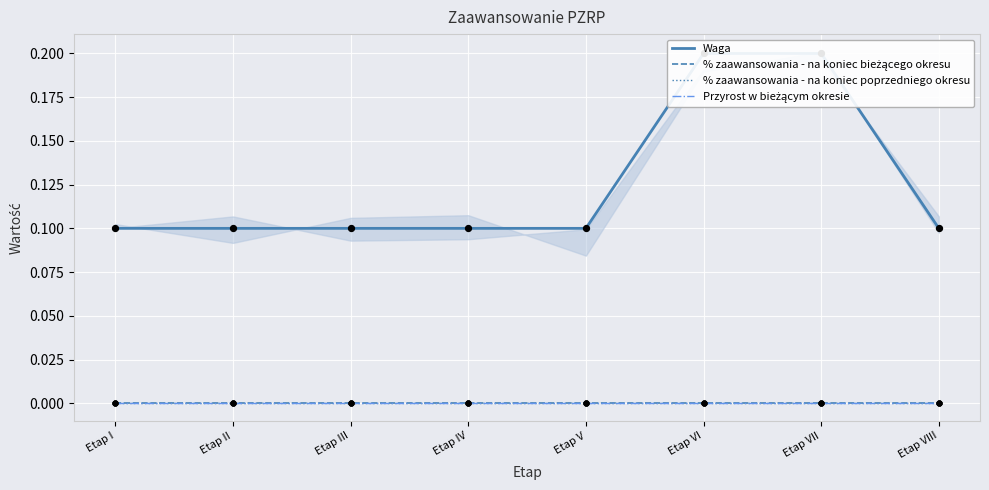

Is the value of Przyrost w bieżącym okresie at Etap V greater than the value of Waga at Etap V?

No